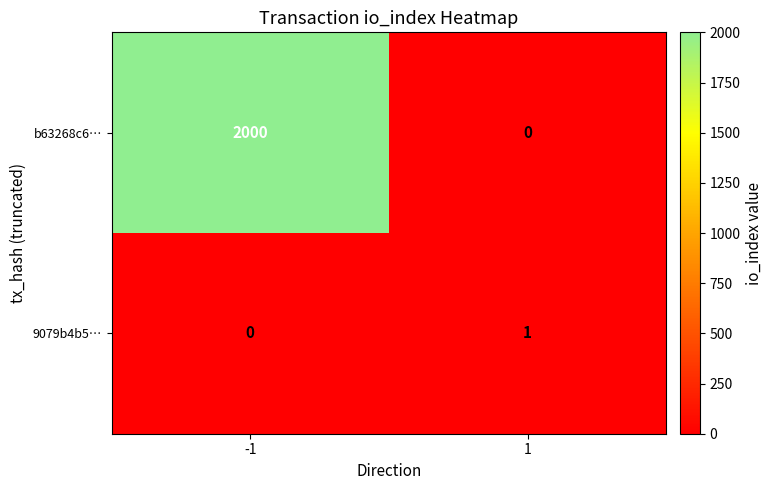

What is the sum of all b63268c6… values?

2000